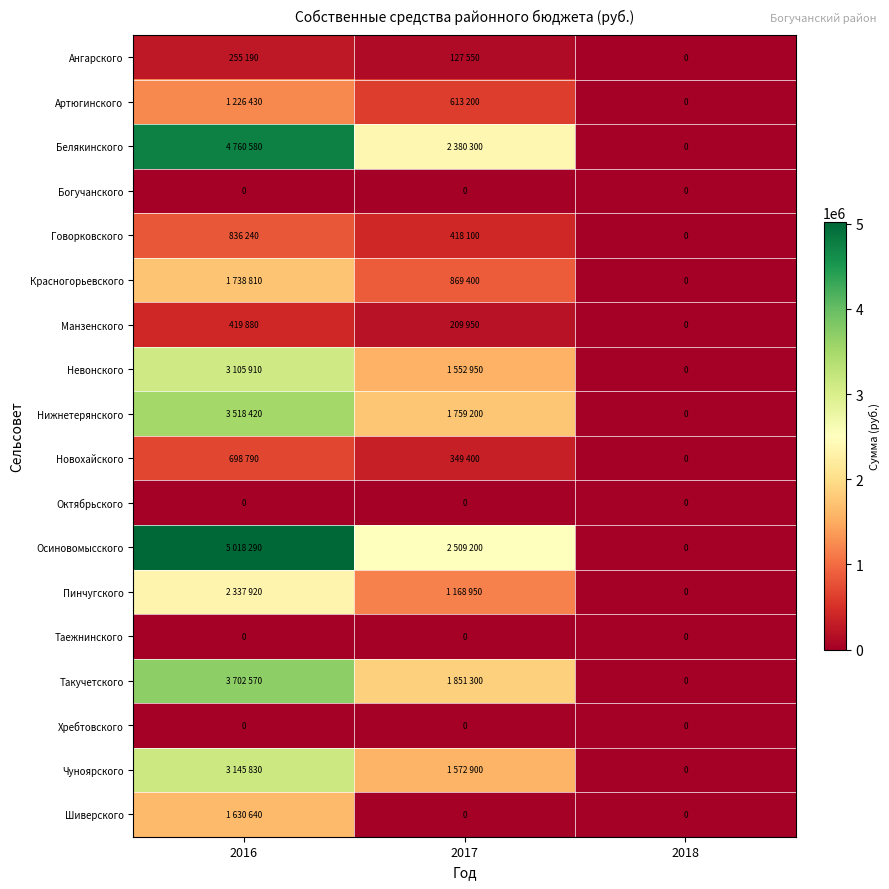

The Хребтовского series shows 0 at 2017. True or false?

True